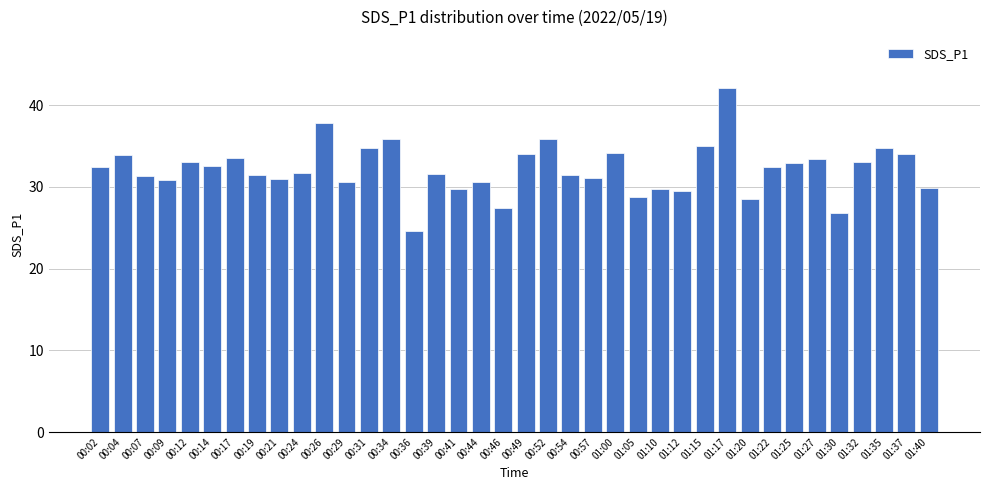

Is it true that the value at 00:44 is 30.6?

True